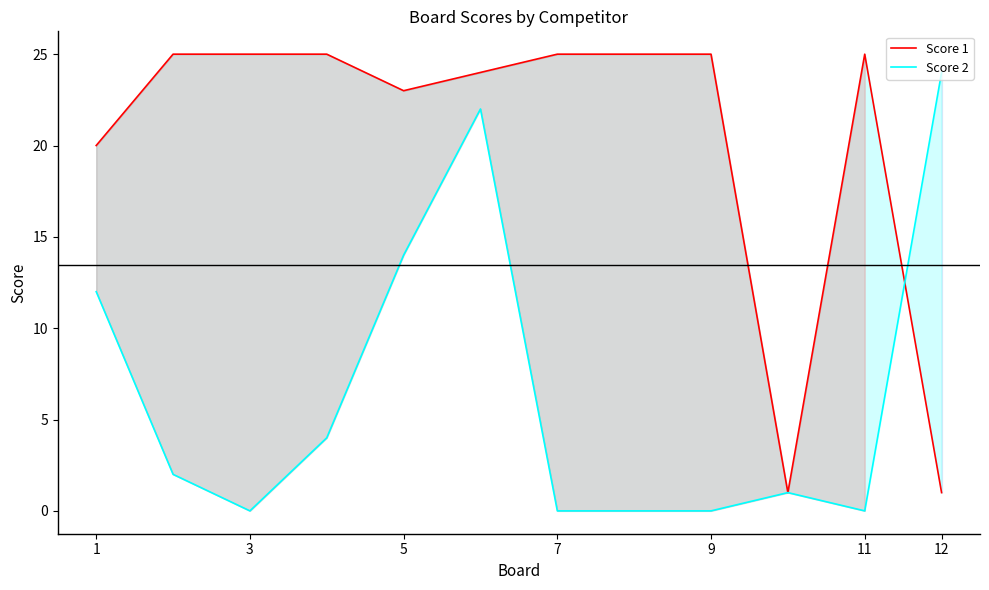

True or false: Score 2 has a value of 7 at 7.

False